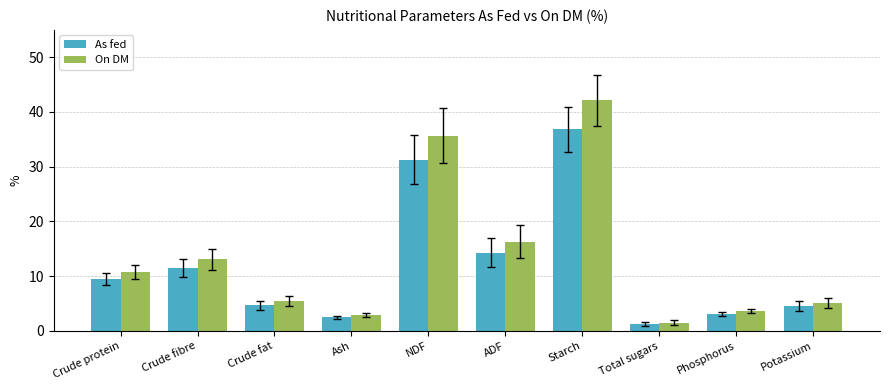

At which category is the sum across all series the highest?

Starch